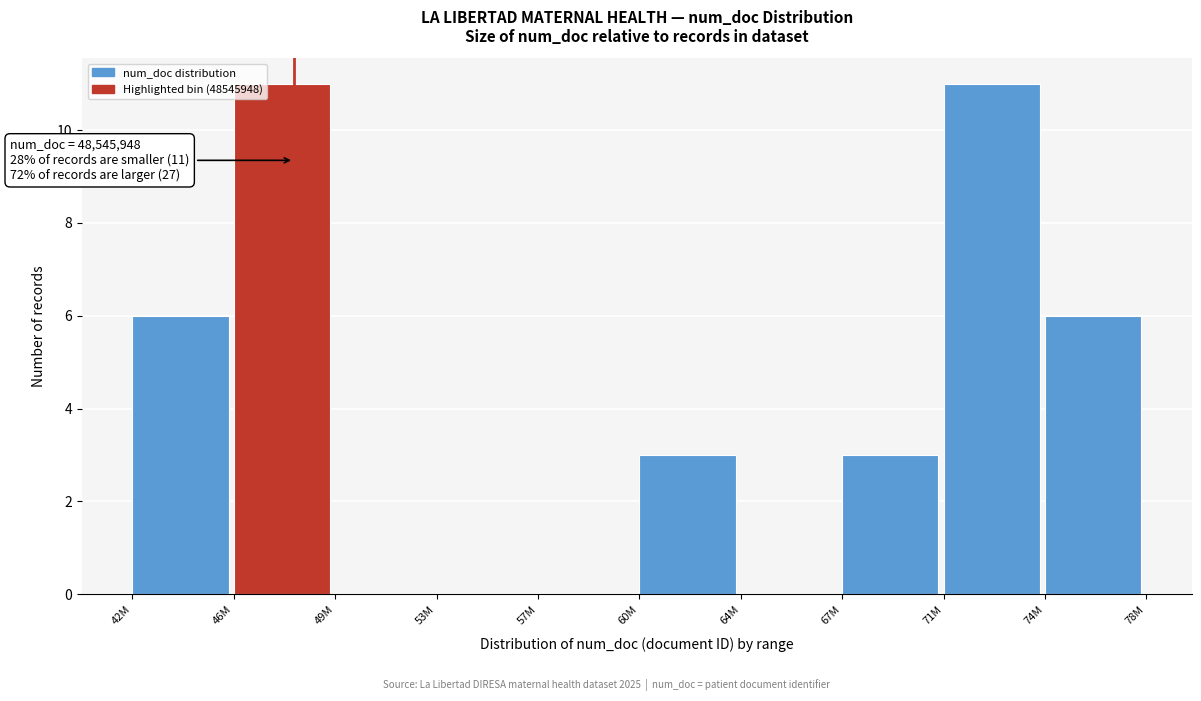

Reading left to right, list all the values displayed in this chart.

42M=6	46M=11	49M=0	53M=0	57M=0	60M=3	64M=0	67M=3	71M=11	74M=6